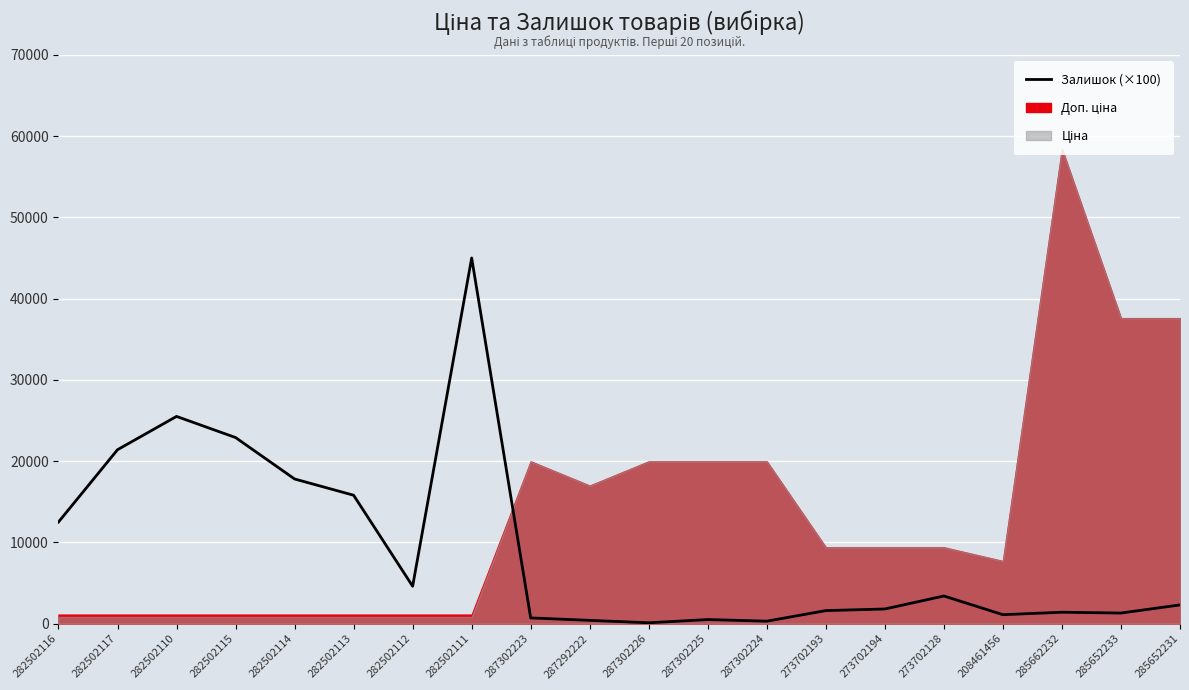

Approximately how many times larger is the value at 282502113 compared to 282502111?

0.4